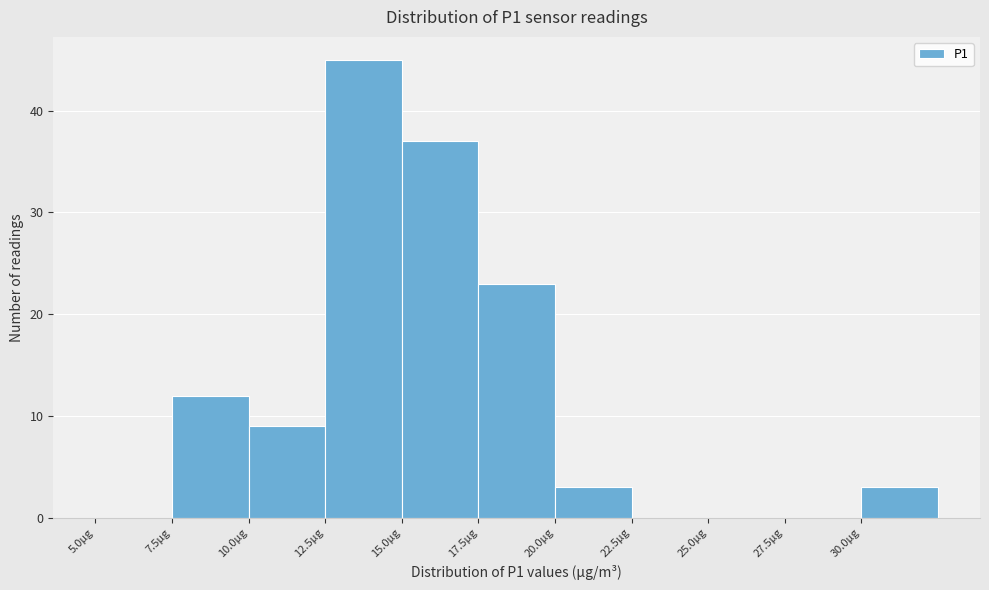

How tall is the bar that spans 15.0 to 17.5 on the x-axis? The values are not printed on the chart, so give them approximately, as read against the axis.

37